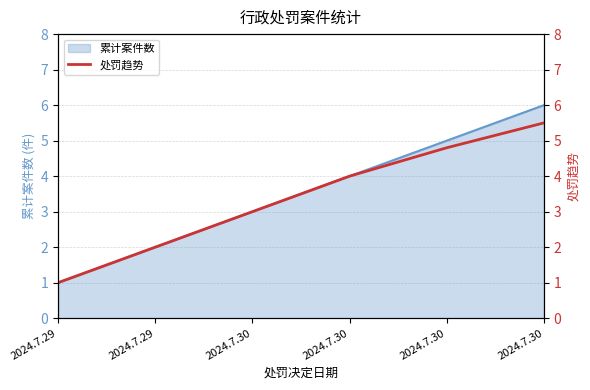

What is the change in value from 2024.7.29 to 2024.7.29?

+1.0